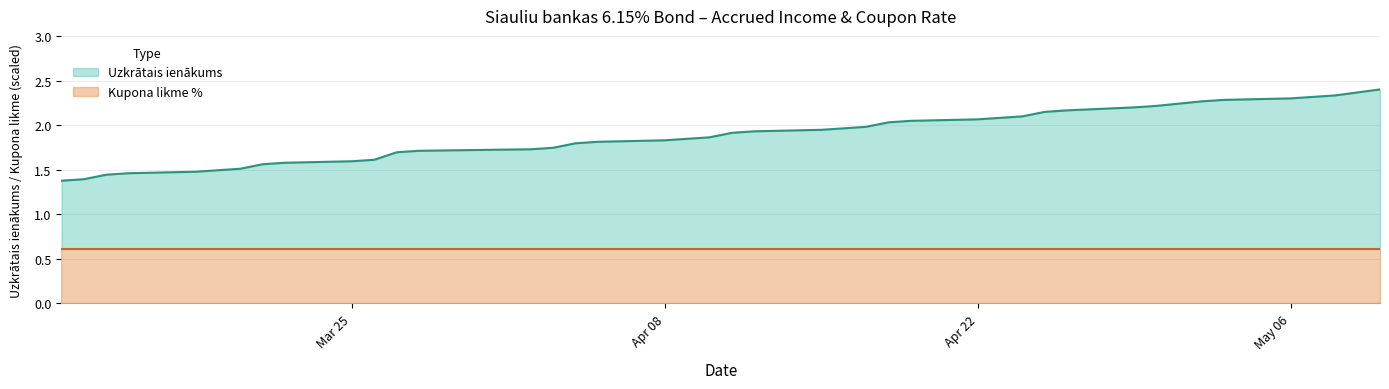

What is the minimum value for Kupona likme %?

0.6